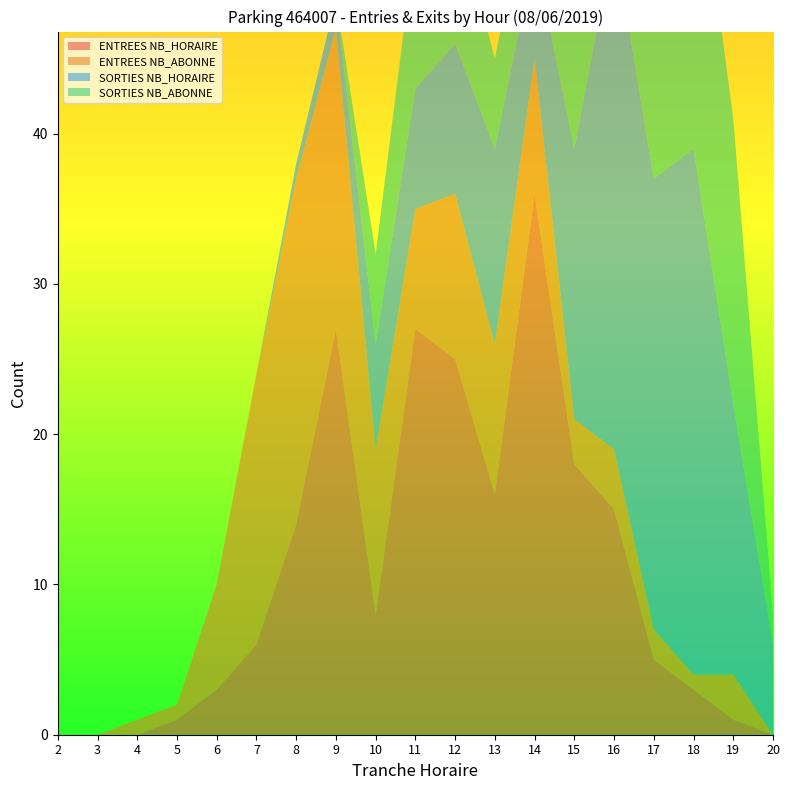

Reading left to right, what are all the values shown in this chart?

ENTREES NB_HORAIRE: 0	0	0	1	3	6	14	27	8	27	25	16	36	18	15	5	3	1	0
ENTREES NB_ABONNE: 0	0	1	1	7	18	23	20	11	8	11	10	9	3	4	2	1	3	0
SORTIES NB_HORAIRE: 0	0	0	0	0	0	1	2	7	8	10	13	7	18	34	30	35	18	6
SORTIES NB_ABONNE: 0	0	0	0	0	0	0	0	6	10	9	6	6	9	20	14	22	19	2